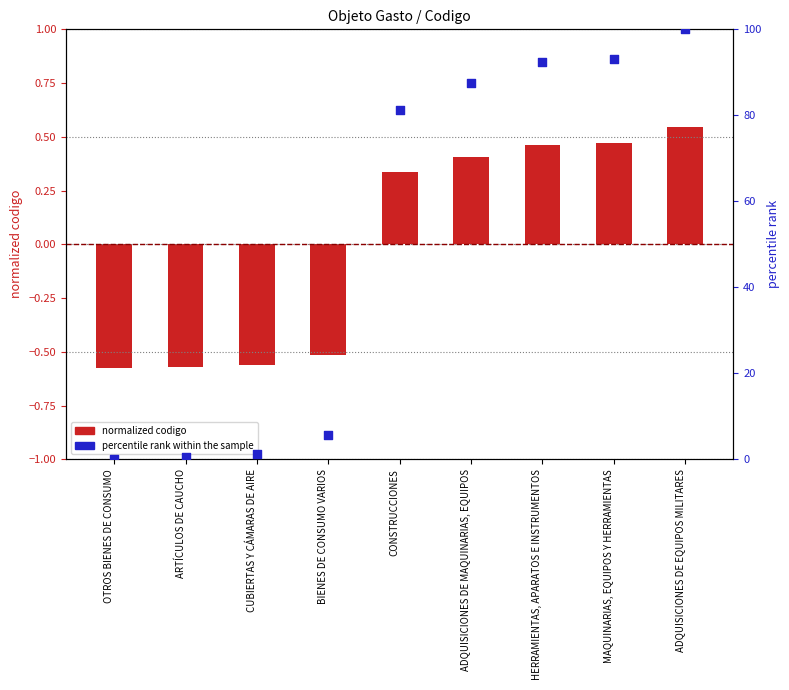

Which series has the largest Y range (max minus min)?

percentile rank within sample